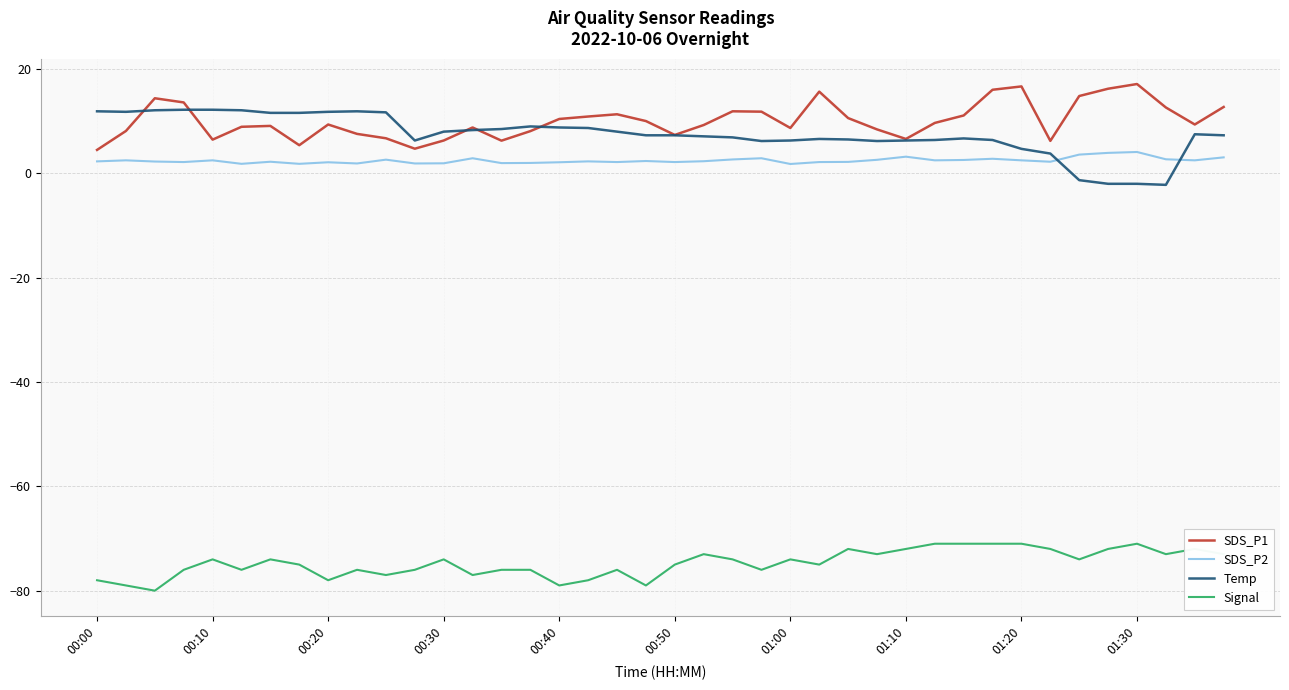

What is the minimum value for Signal?

-80.0